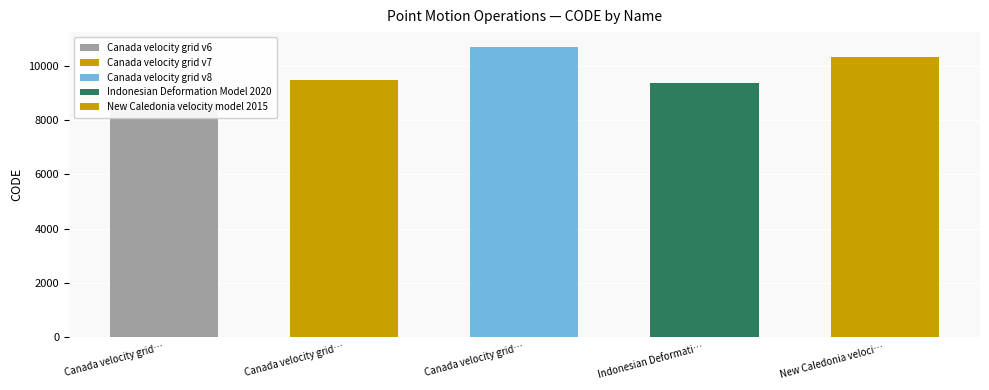

What is the difference between the maximum and second lowest values?

1332